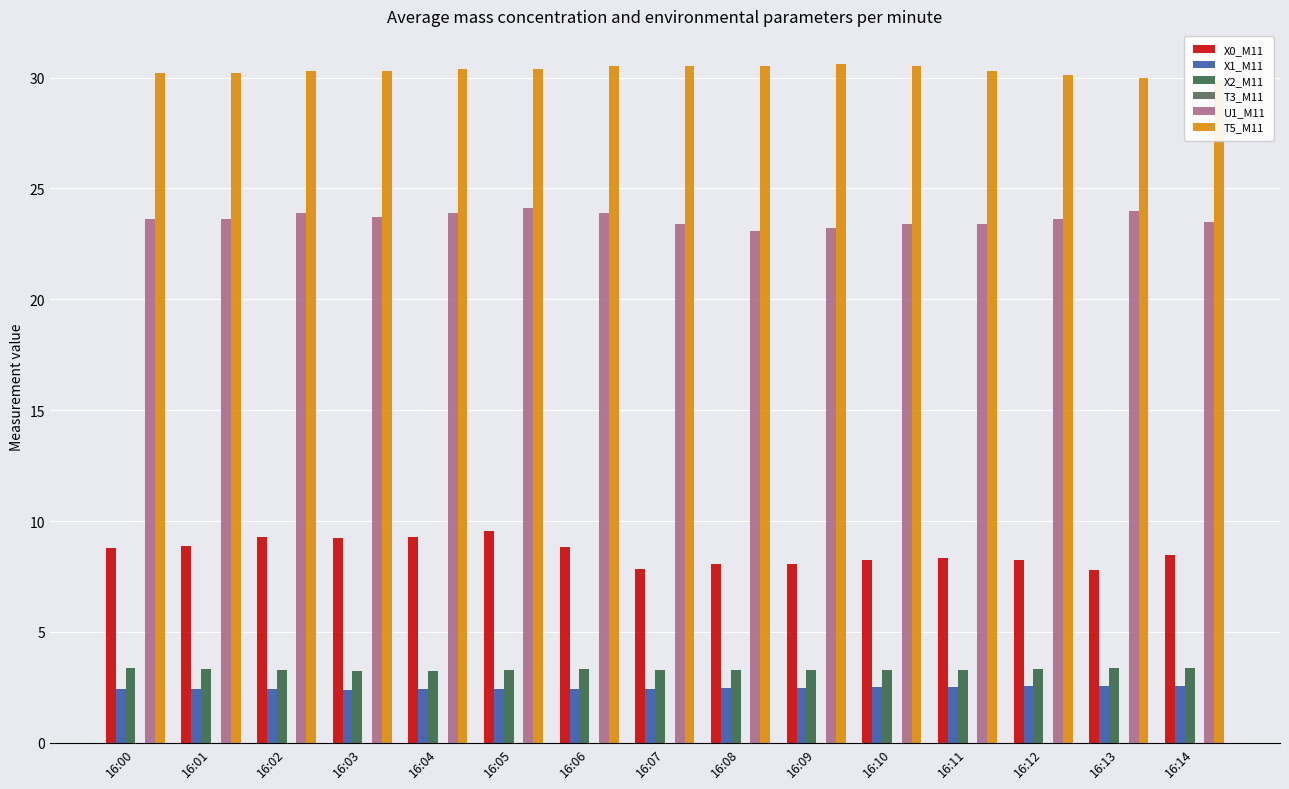

Reading left to right, what are all the values shown in this chart?

X0_M11: 16:00=8.8	16:01=8.9	16:02=9.3	16:03=9.2	16:04=9.3	16:05=9.5	16:06=8.8	16:07=7.8	16:08=8.0	16:09=8.1	16:10=8.2	16:11=8.3	16:12=8.2	16:13=7.8	16:14=8.5
X1_M11: 16:00=2.4	16:01=2.4	16:02=2.4	16:03=2.4	16:04=2.4	16:05=2.4	16:06=2.4	16:07=2.4	16:08=2.5	16:09=2.5	16:10=2.5	16:11=2.5	16:12=2.5	16:13=2.6	16:14=2.6
X2_M11: 16:00=3.4	16:01=3.3	16:02=3.3	16:03=3.2	16:04=3.2	16:05=3.3	16:06=3.3	16:07=3.3	16:08=3.3	16:09=3.3	16:10=3.3	16:11=3.3	16:12=3.3	16:13=3.4	16:14=3.4
T3_M11: 16:00=0.0	16:01=0.0	16:02=0.0	16:03=0.0	16:04=0.0	16:05=0.0	16:06=0.0	16:07=0.0	16:08=0.0	16:09=0.0	16:10=0.0	16:11=0.0	16:12=0.0	16:13=0.0	16:14=0.0
U1_M11: 16:00=23.6	16:01=23.6	16:02=23.9	16:03=23.7	16:04=23.9	16:05=24.1	16:06=23.9	16:07=23.4	16:08=23.1	16:09=23.2	16:10=23.4	16:11=23.4	16:12=23.6	16:13=24.0	16:14=23.5
T5_M11: 16:00=30.2	16:01=30.2	16:02=30.3	16:03=30.3	16:04=30.4	16:05=30.4	16:06=30.5	16:07=30.5	16:08=30.5	16:09=30.6	16:10=30.5	16:11=30.3	16:12=30.1	16:13=30.0	16:14=29.9